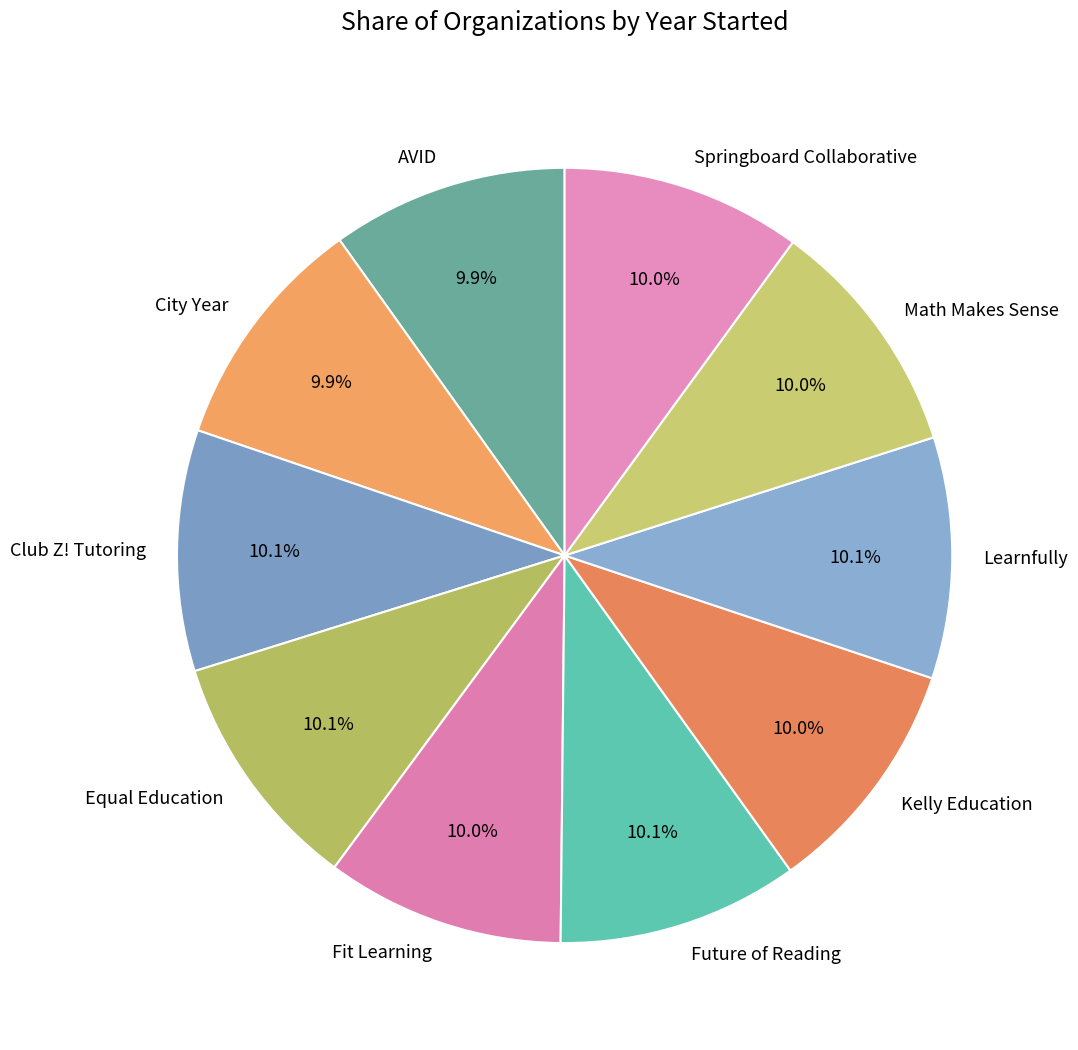

The Math Makes Sense slice represents 10% of the pie. True or false?

True